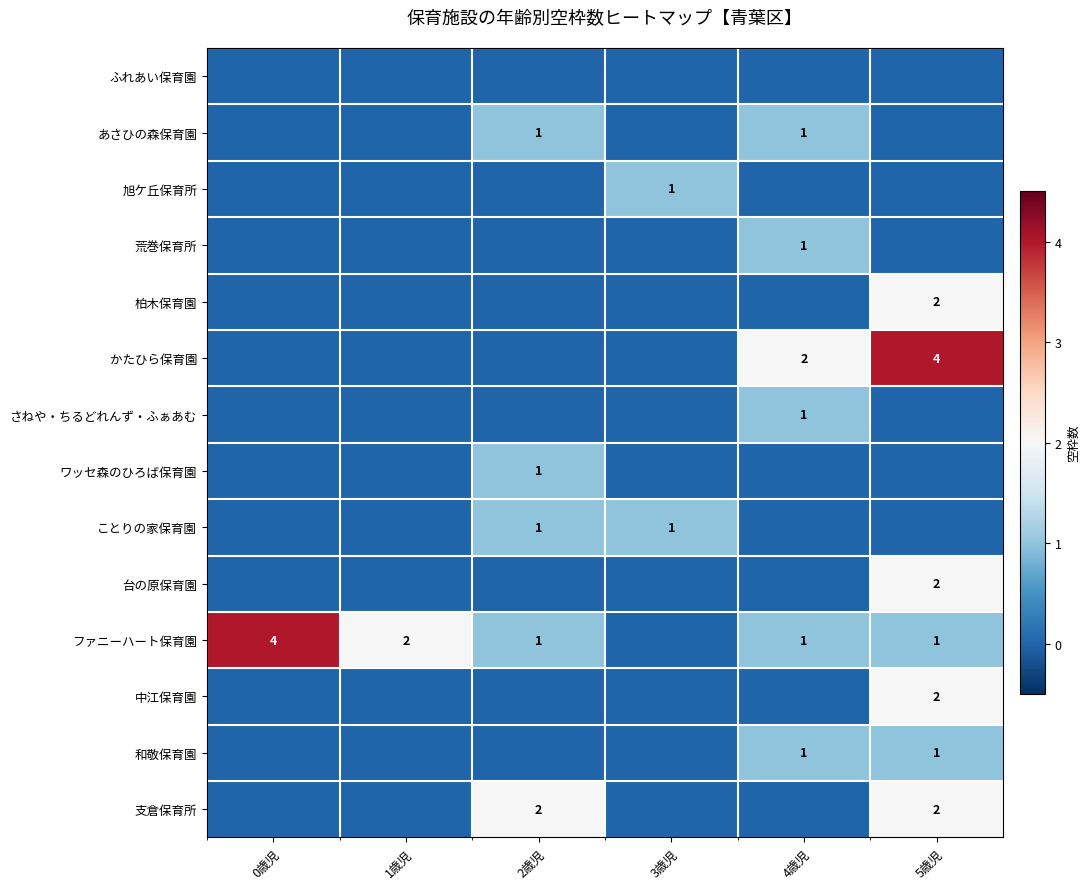

Which series changed the most between 2歳児 and 5歳児?

かたひら保育園